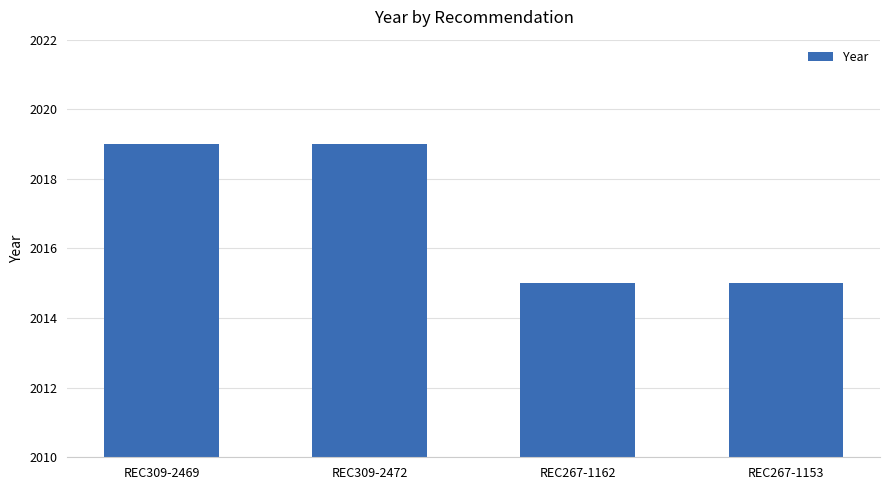

Reading right to left, what are all the values shown in this chart?

2015	2015	2019	2019